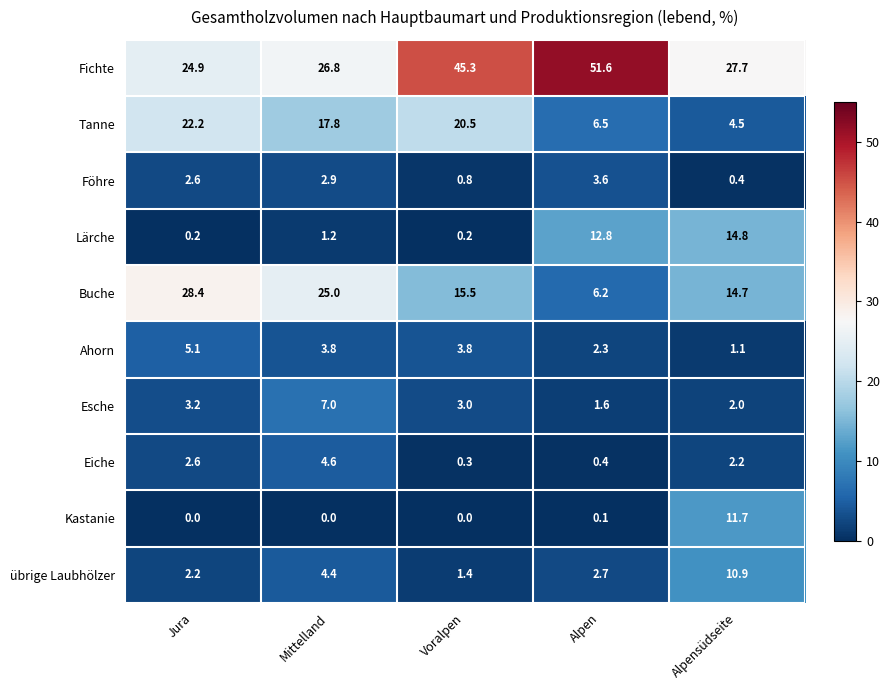

How many series are shown in this chart?

10